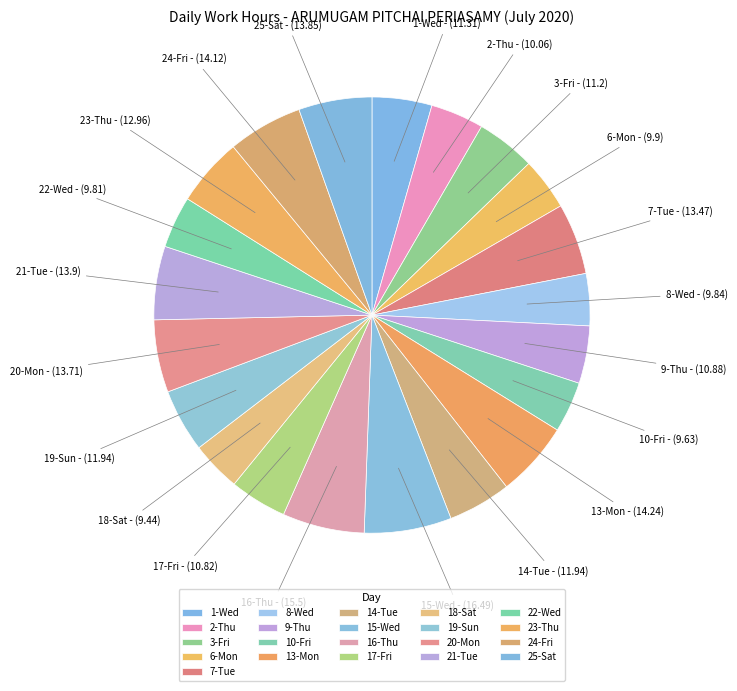

Count the number of slices in the pie.

21